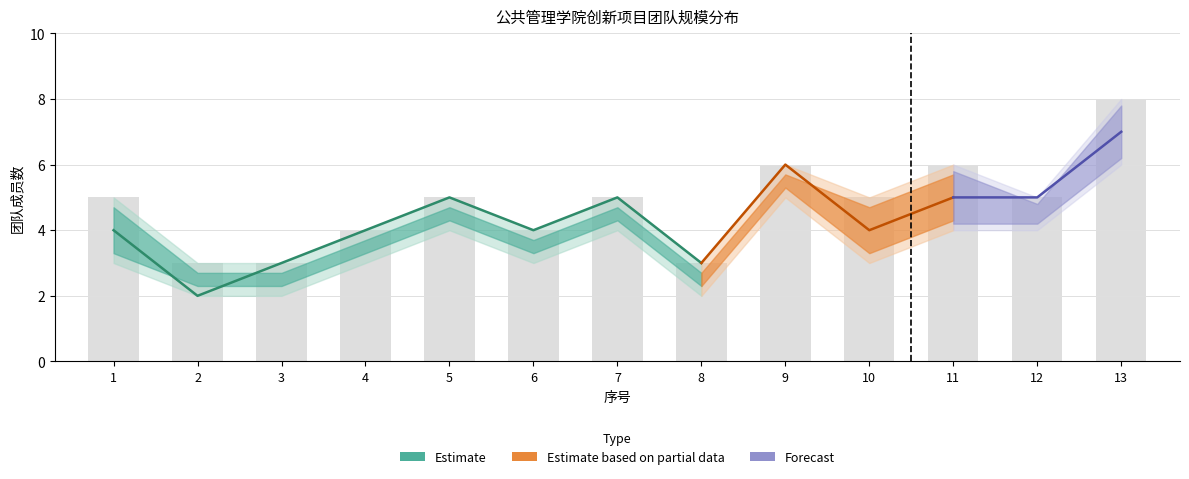

The member_count series shows 3 at 5. True or false?

False